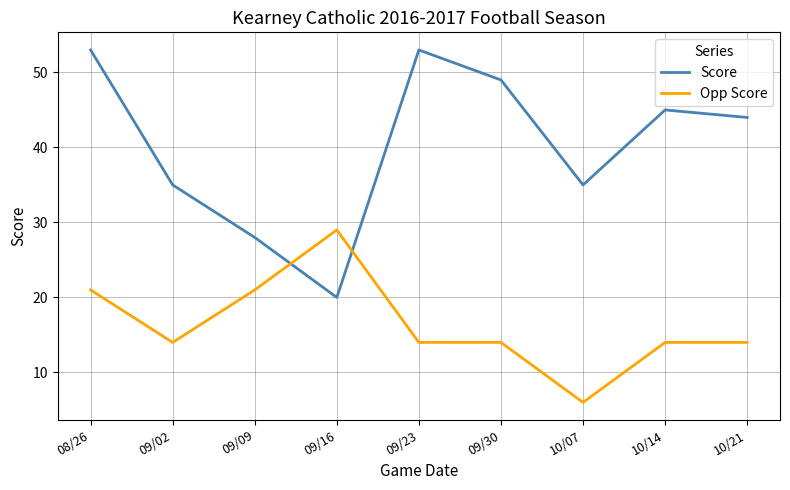

At which category does Score reach its first local valley?

09/16